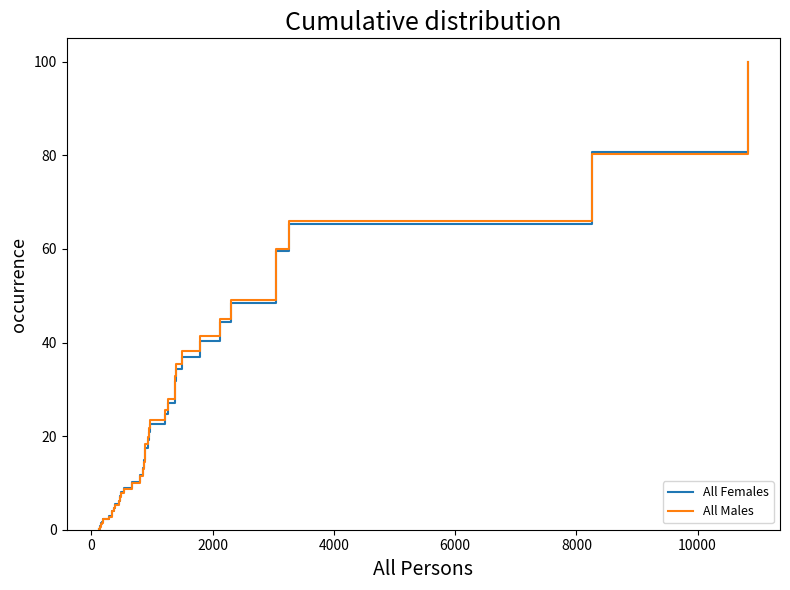

Which series has the largest range (max minus min)?

All Males